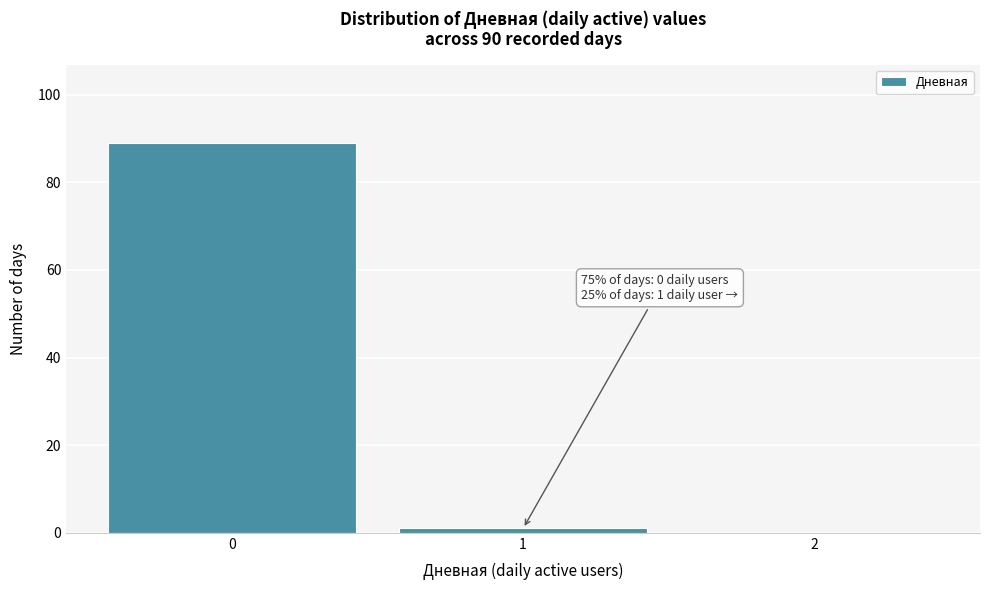

Which range on the x-axis has the tallest bar?

-0.5 to 0.5